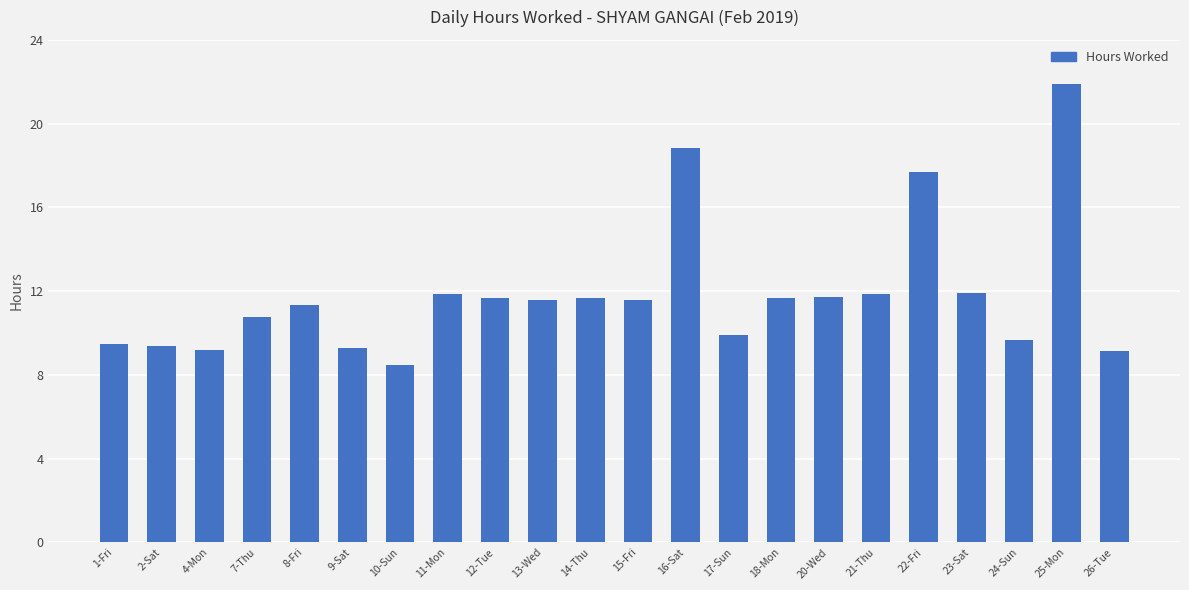

Are the bars grouped side by side (vs. stacked)?

No